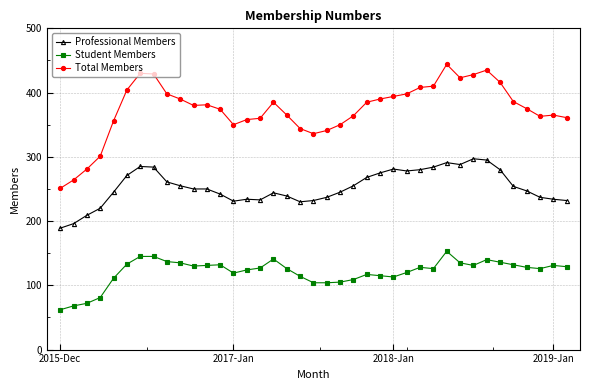

Which series has the widest spread of values?

Total Members